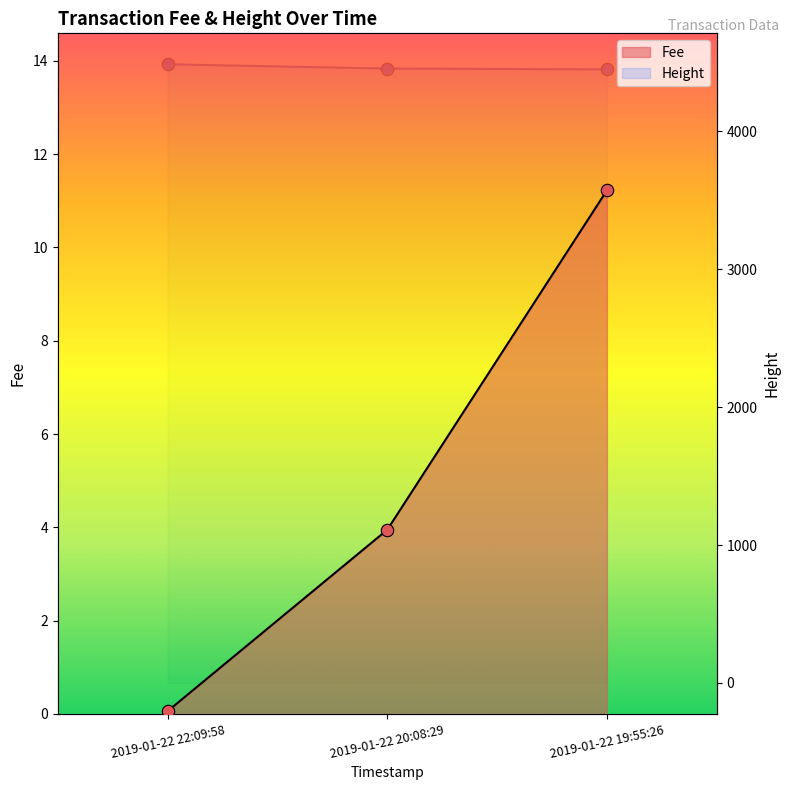

What are all the series names shown in the legend?

Fee, Height